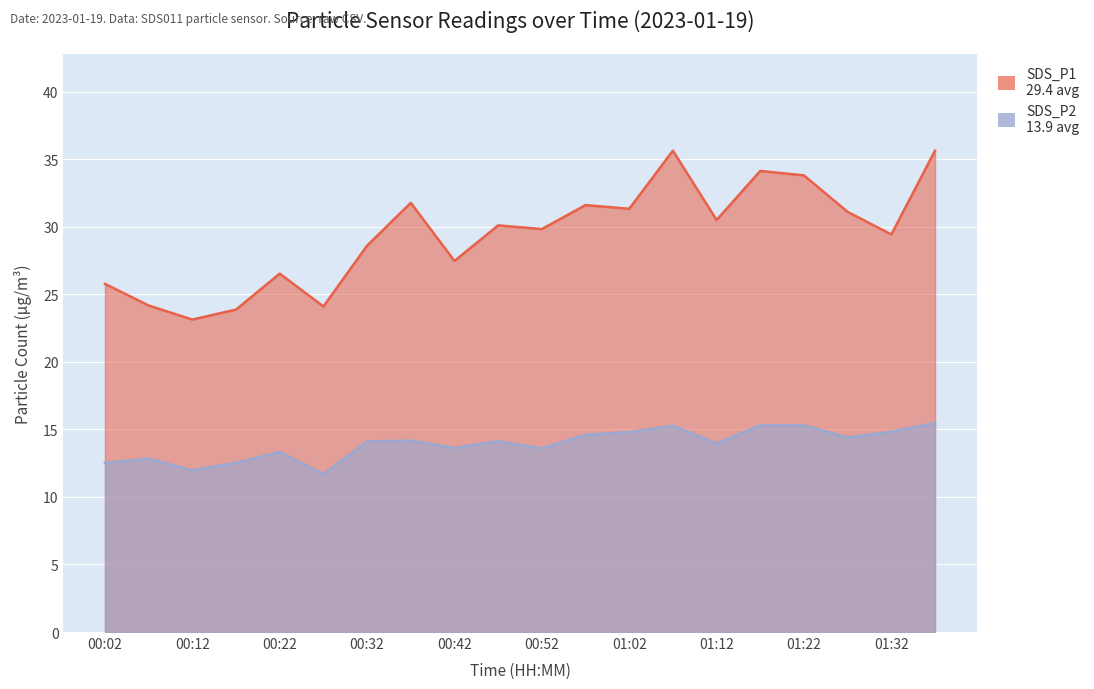

What is the approximate value of SDS_P2 at 01:32?

14.8